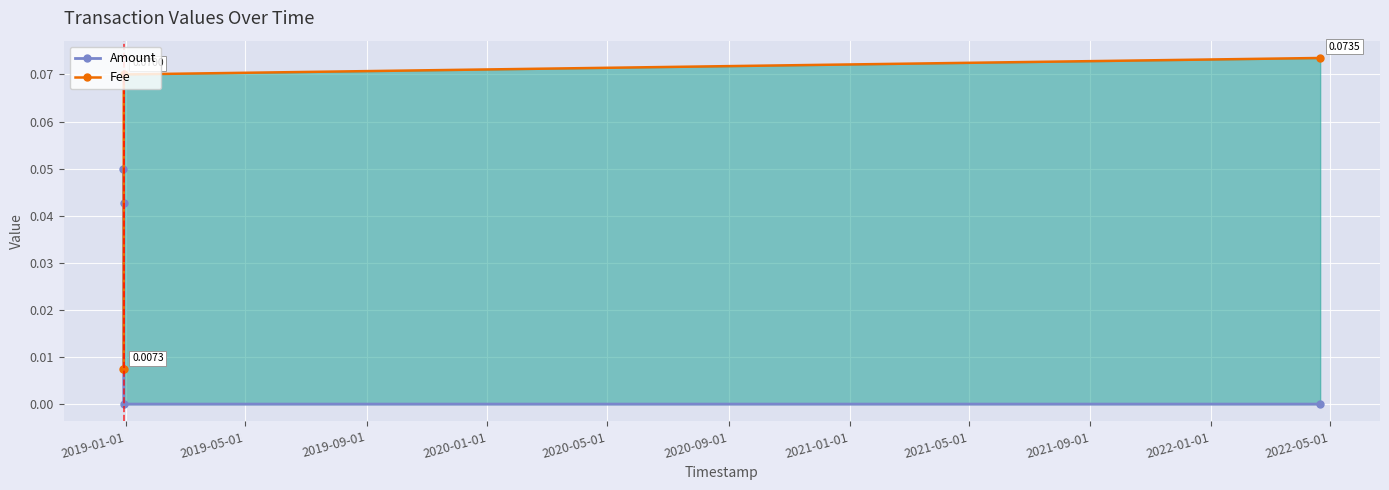

Which series has the largest total across all categories?

Fee